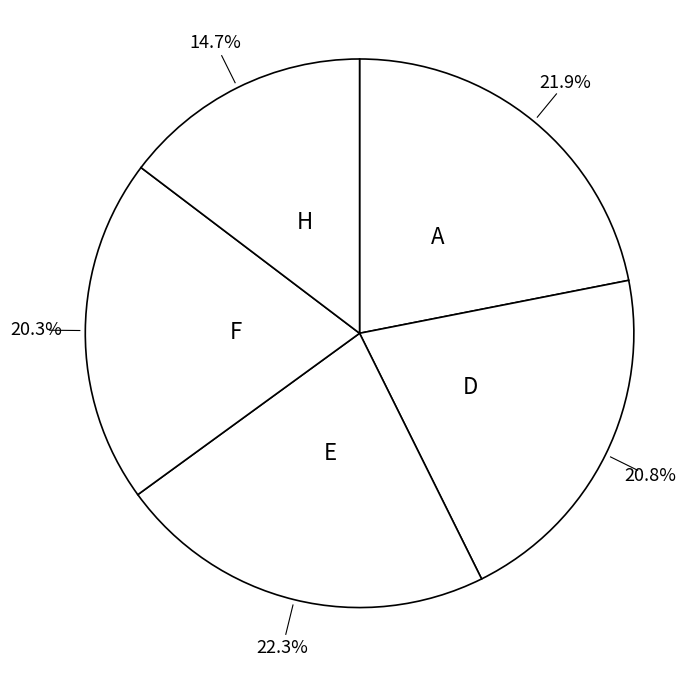

To the nearest percent, what percentage of the pie is E?

22%